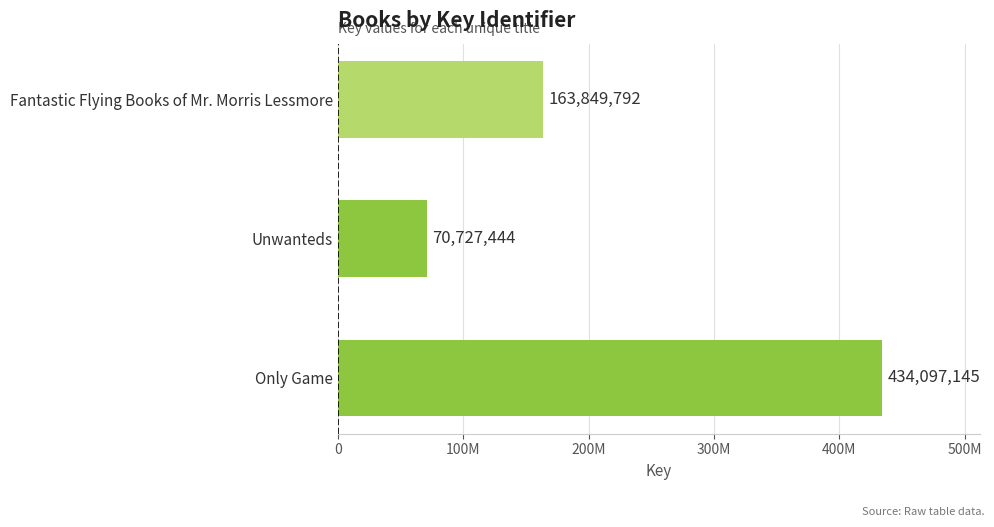

What is the maximum value shown in the chart?

434097145